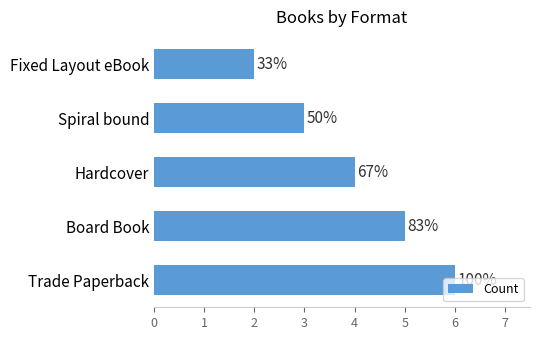

How many bars are there in total?

5